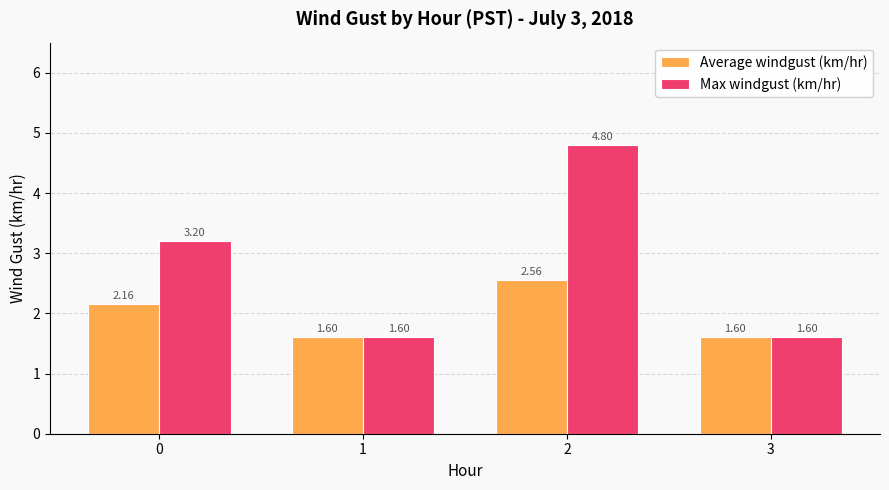

What is the difference between the maximum and minimum values in the Max windgust (km/hr) series?

3.2